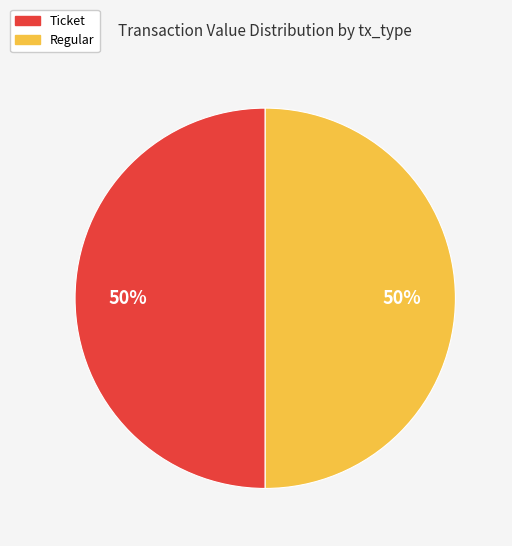

To the nearest percent, what is the average slice percentage?

50%